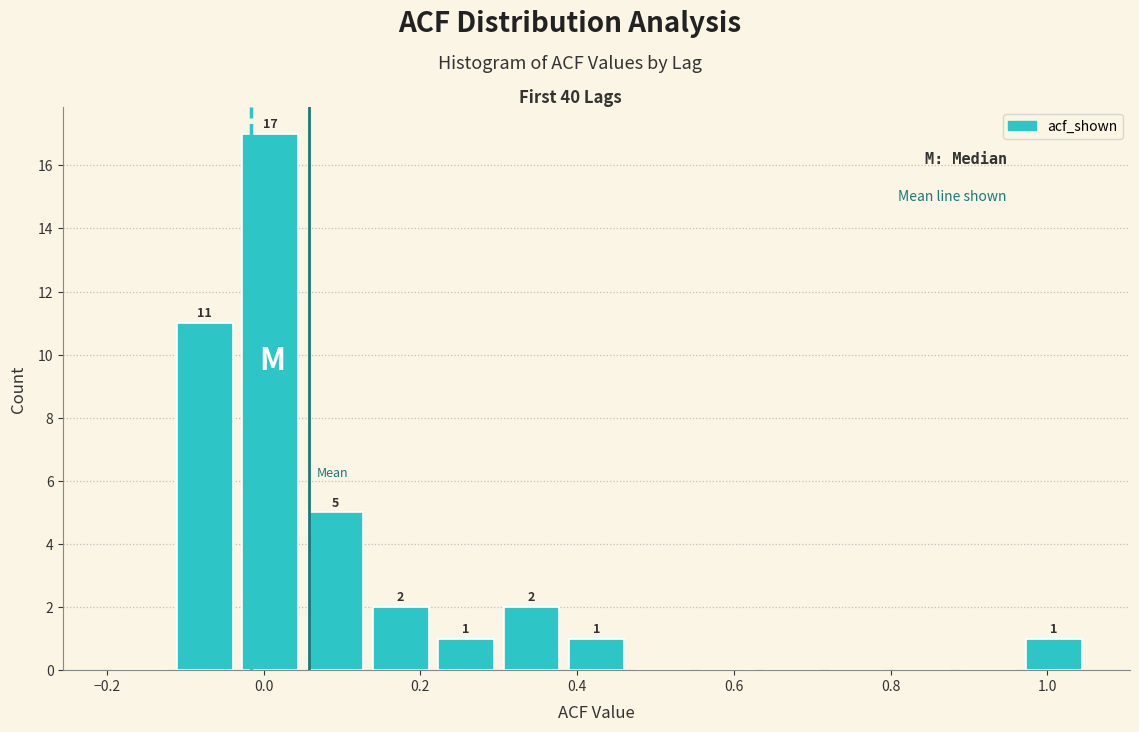

Which range on the x-axis has the tallest bar?

-0.04 to 0.06